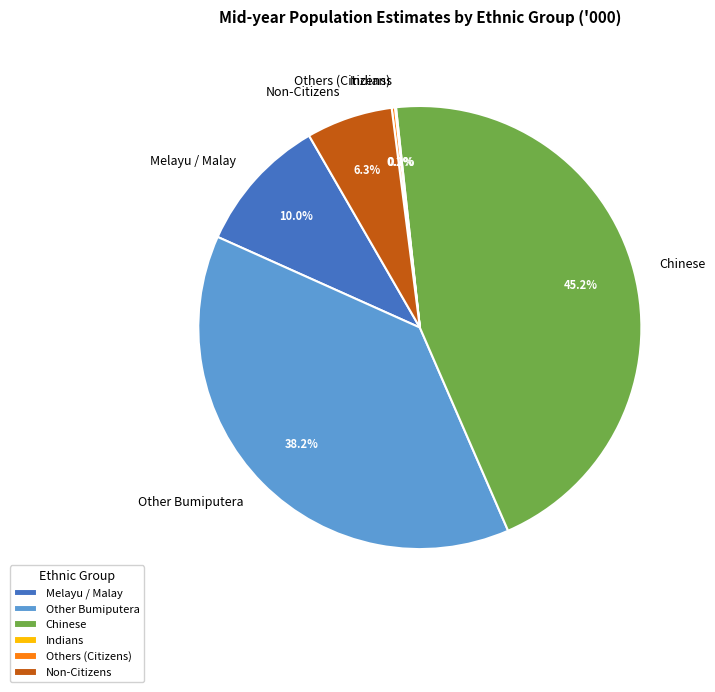

What portion of the pie excludes Chinese?

54.8%